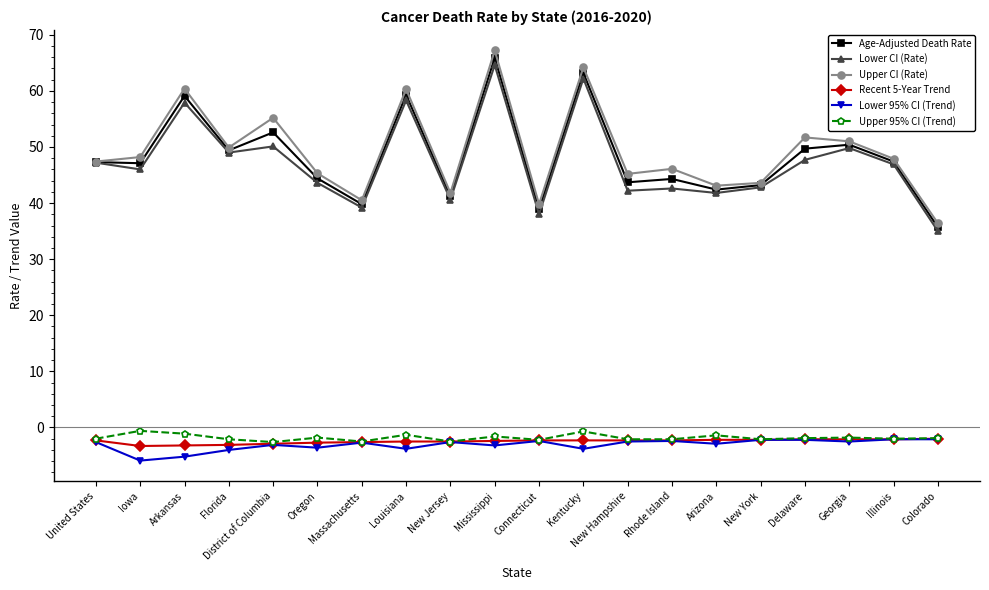

In Lower CI (Rate), how many points are lower than both neighbors (excluding endpoints)?

7